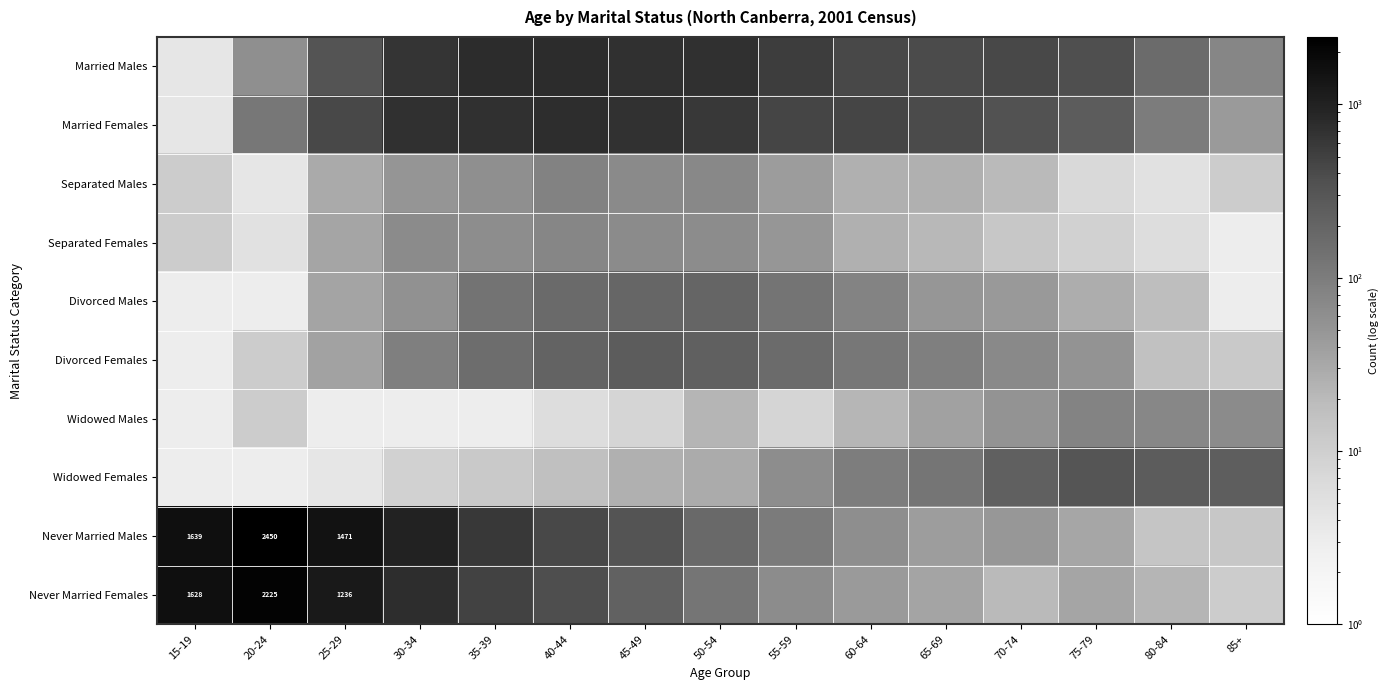

Which series has the largest total across all categories?

Never Married Males